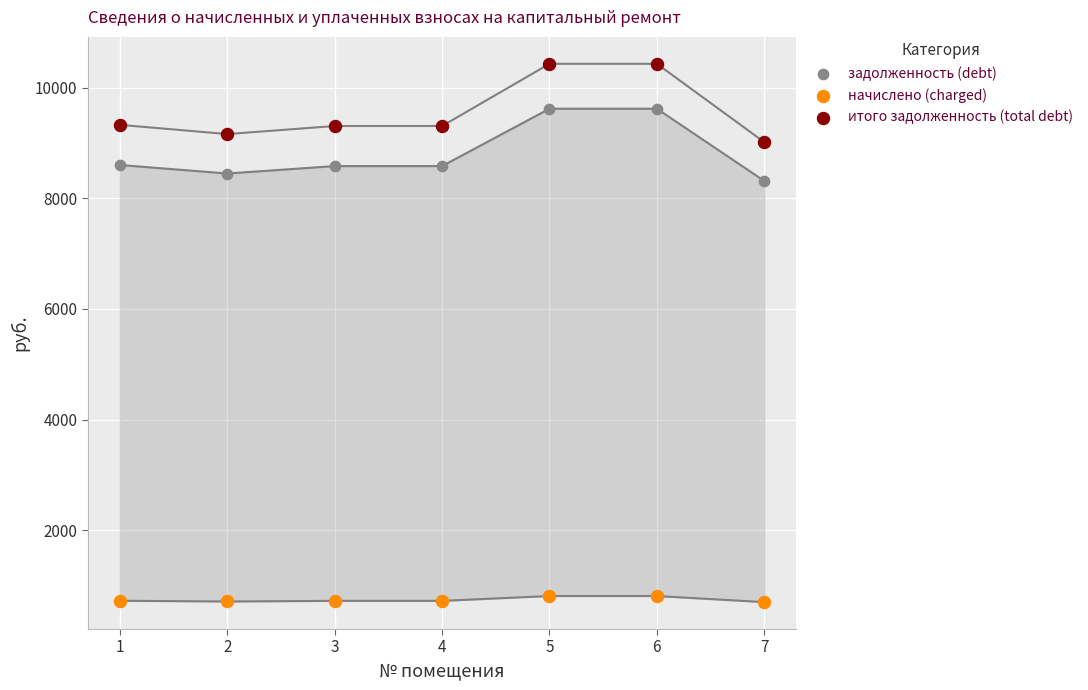

What is the X range (max minus min) for the scatter plot?

6.0